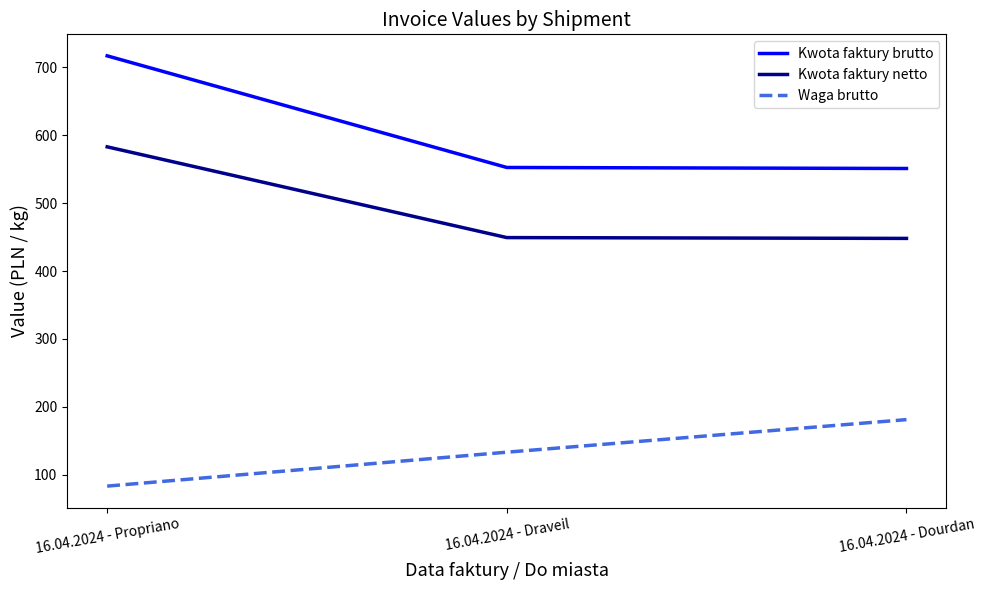

Does the chart display data point markers on the line(s)?

No